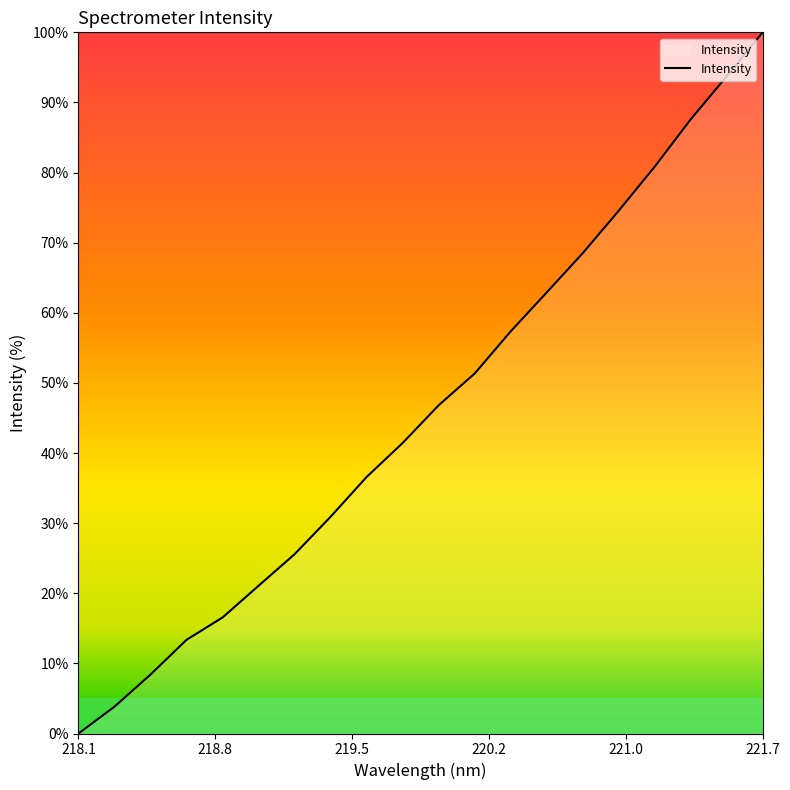

How many lines are shown in the chart?

1